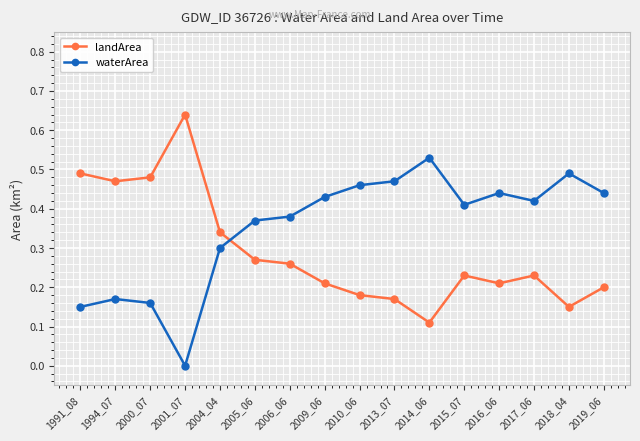

At which category does the chart reach its peak across all series?

2001_07